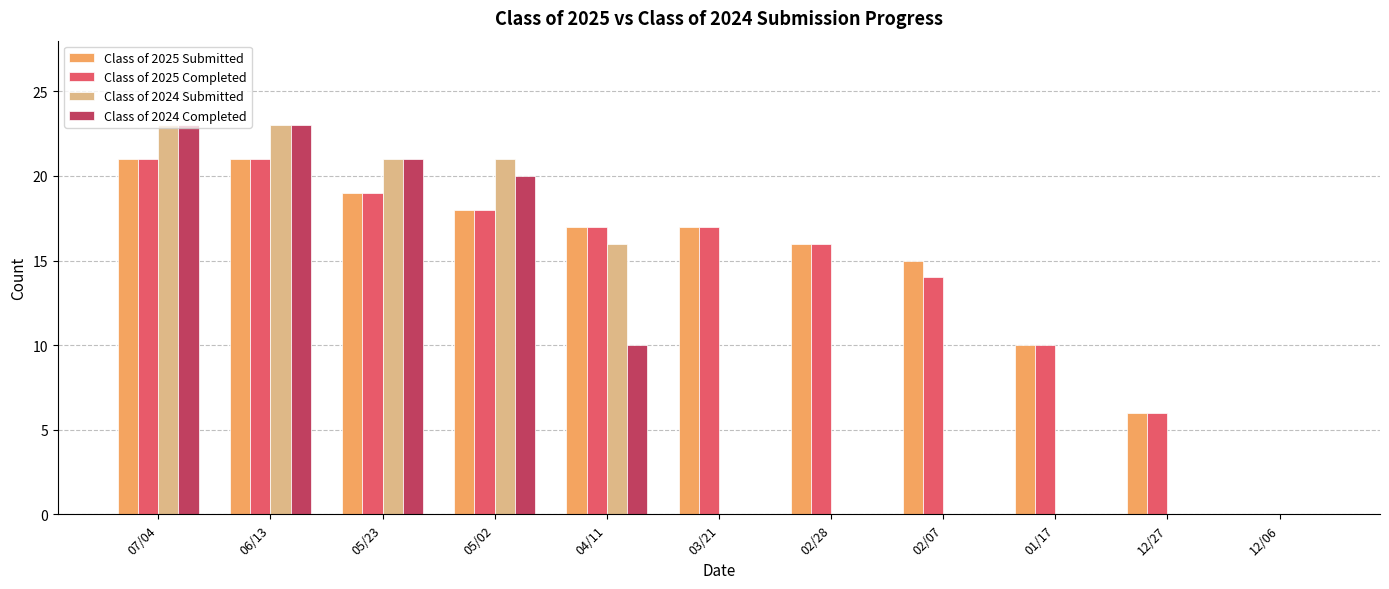

Does the chart contain stacked bars?

No